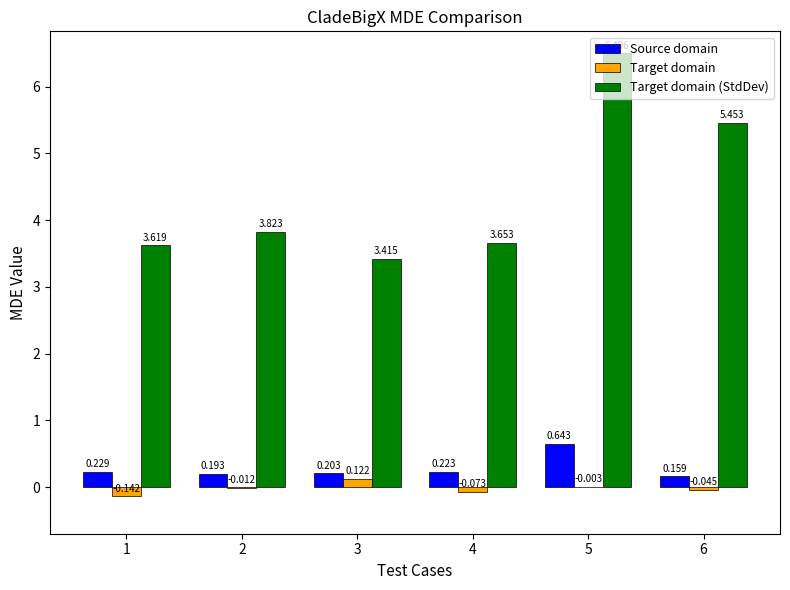

Is the value of Target domain (StdDev) at 3 greater than the value of Target domain at 6?

Yes